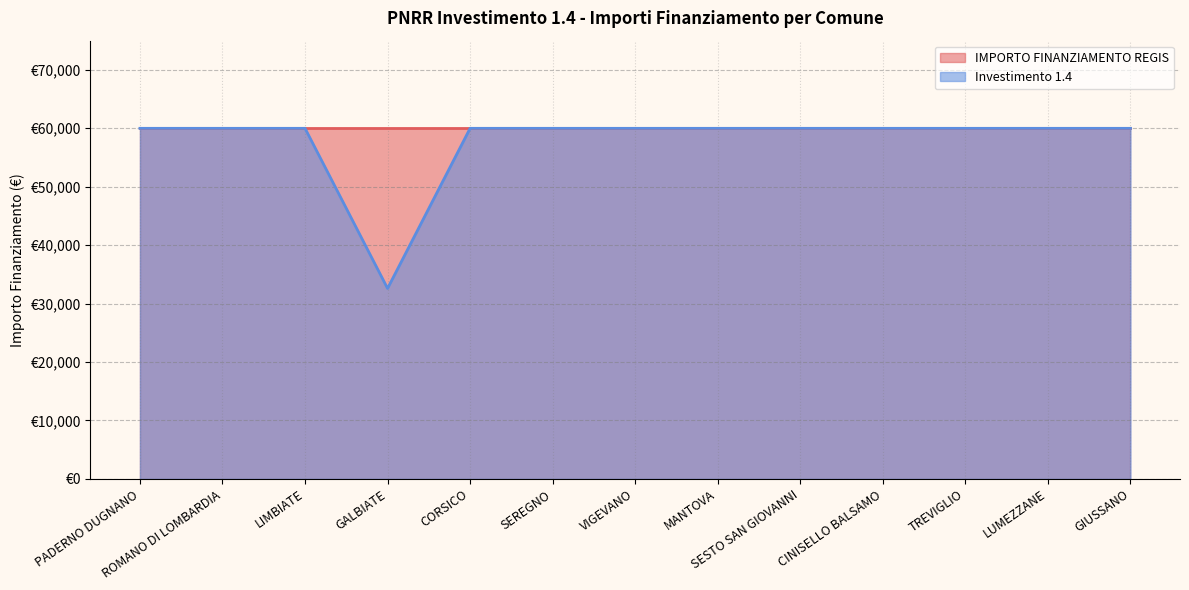

What is the difference between the values at ROMANO DI LOMBARDIA and GALBIATE?

27377